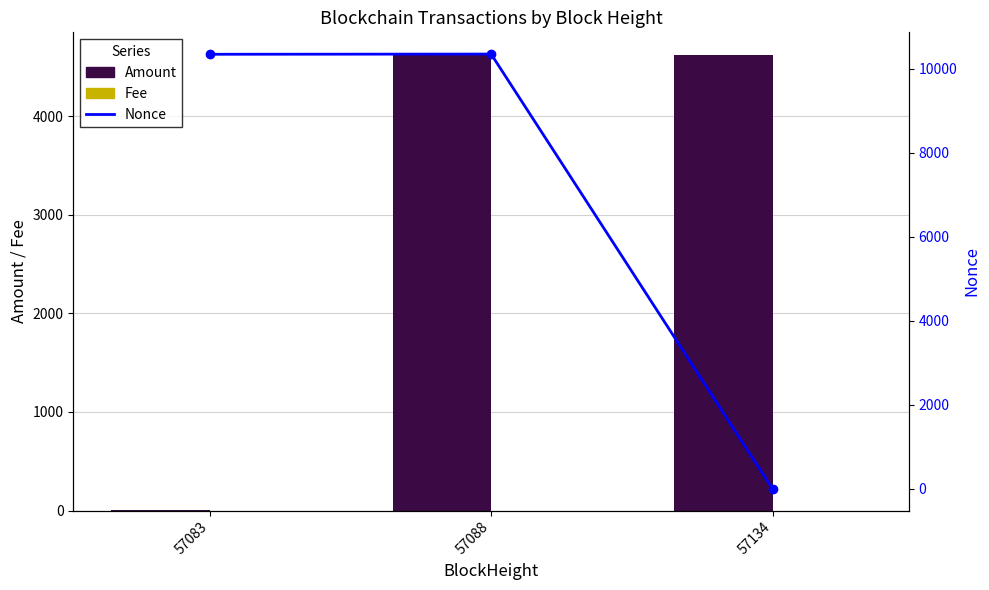

Rank the categories by Amount value from lowest to highest.

57083, 57088, 57134